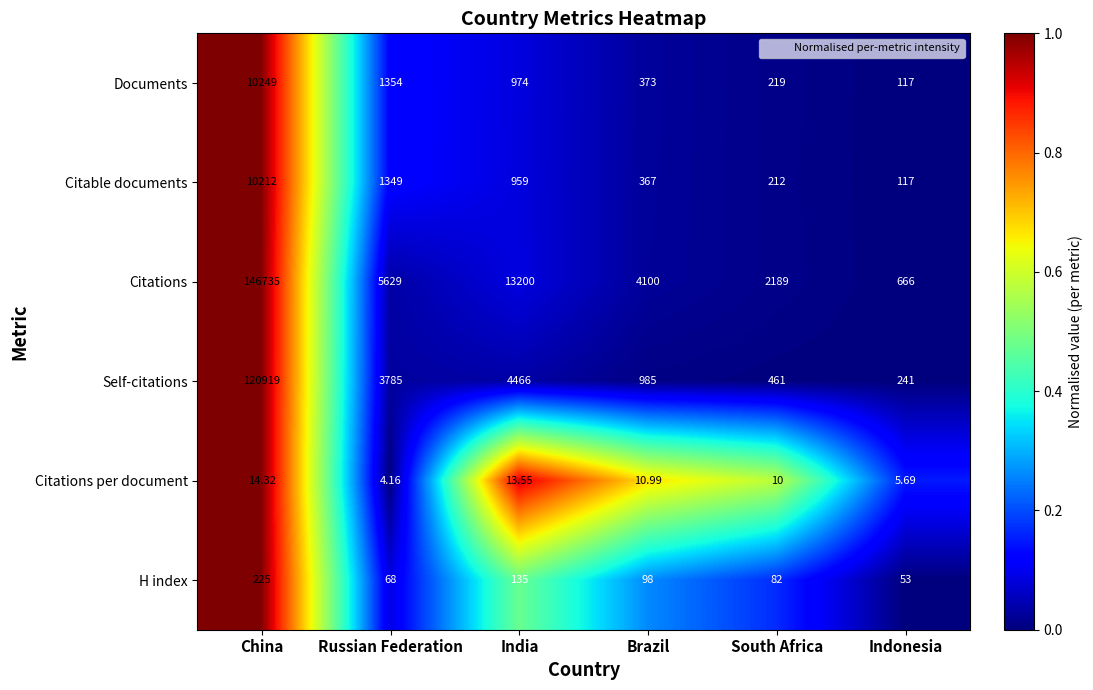

Which series has the widest spread of values?

Citations